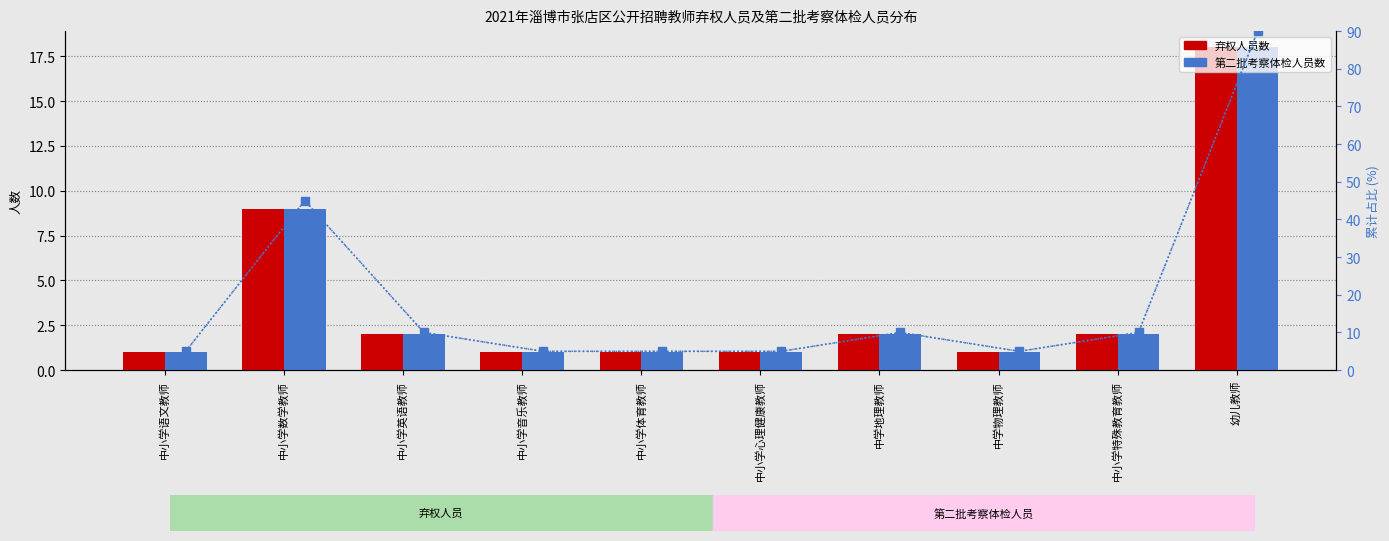

Which label corresponds to the smallest value in the chart?

中小学语文教师